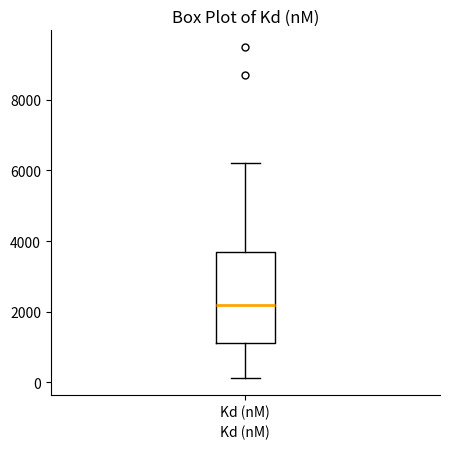

Read this box plot against the y-axis: the position of the median line, the range covered by the box, and the ends of both whiskers. The values are not printed on the chart, so give them approximately, as read against the axis.

median 2200, box 1200 to 3800, whiskers 200 to 6200